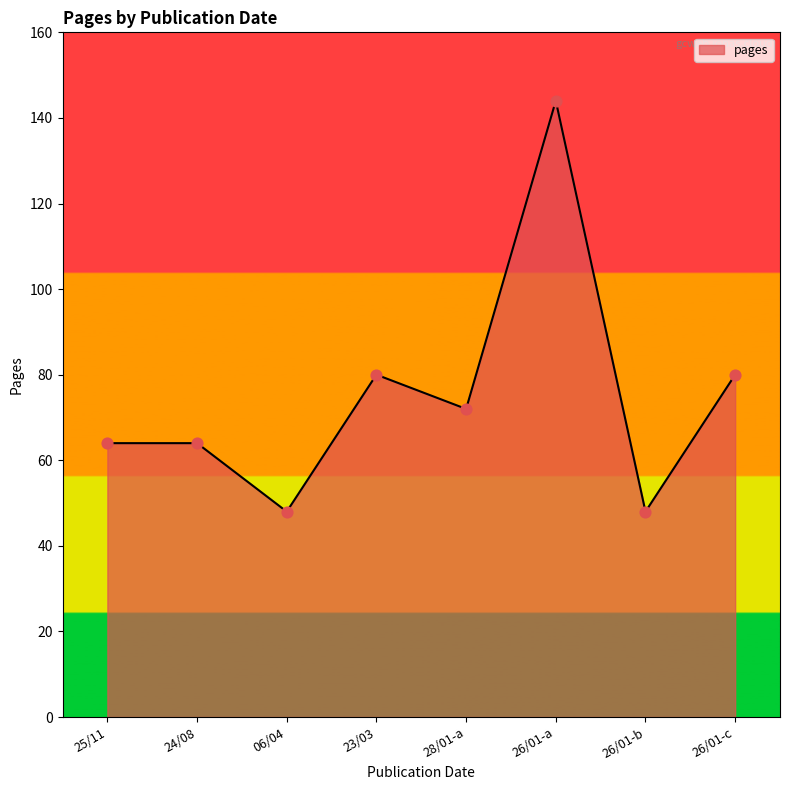

Which has a higher value, 26/01-b or 28/01-a?

28/01-a